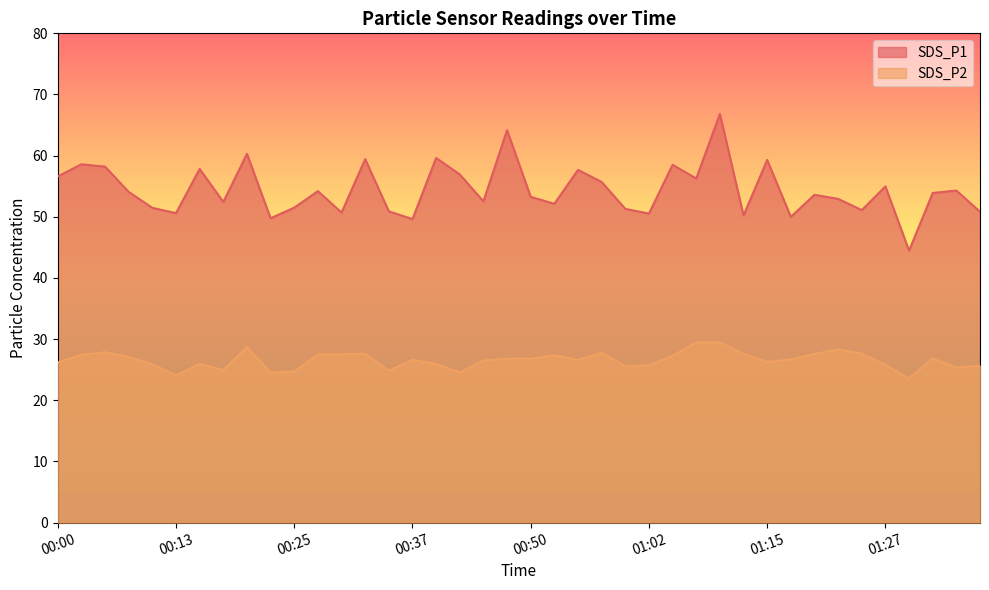

What is the maximum value for SDS_P1?

66.8